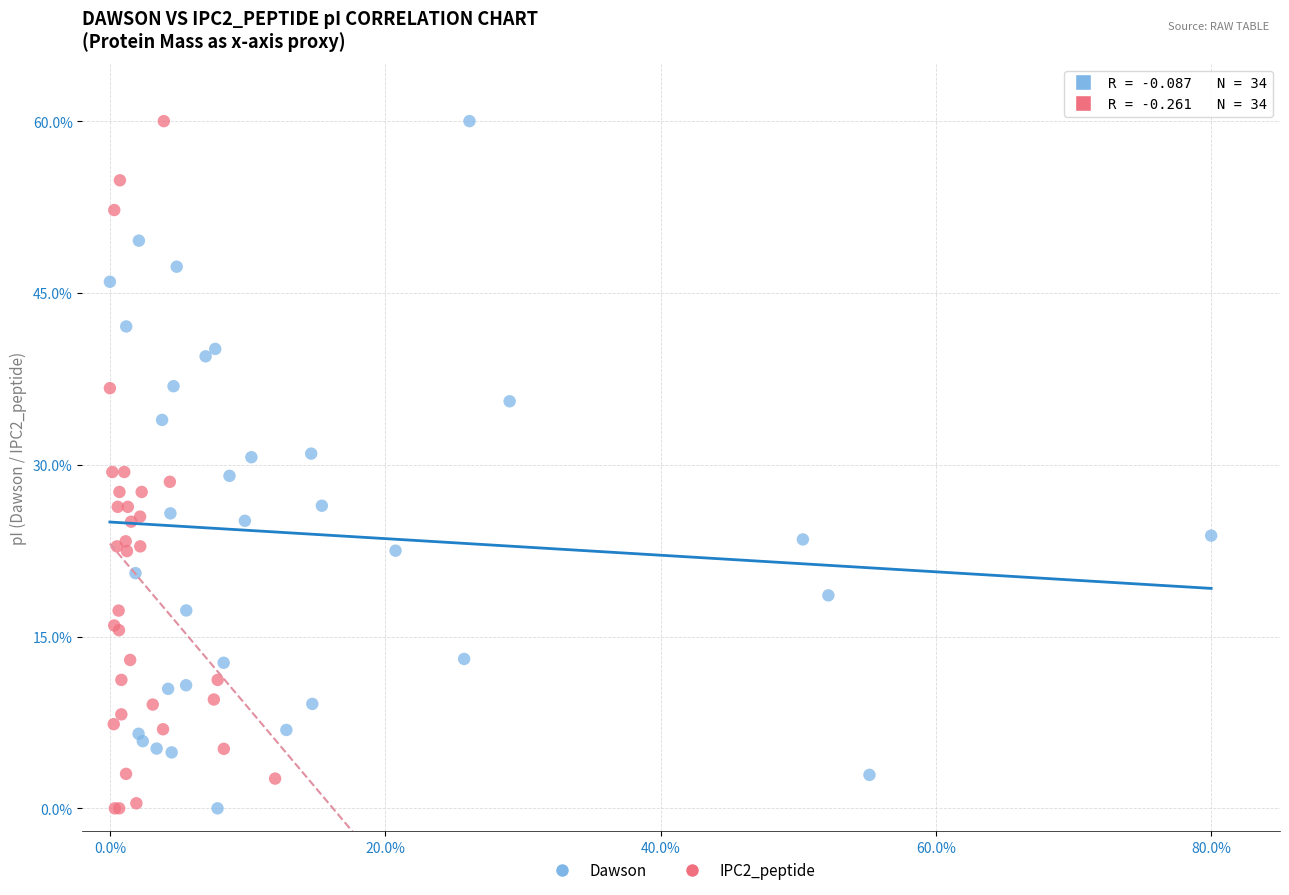

What are all the series names shown in the legend?

Dawson, IPC2_peptide